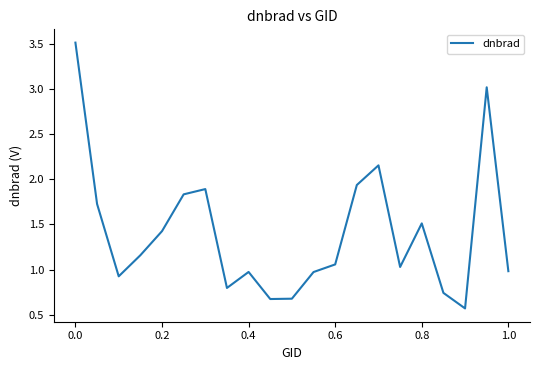

What is the smallest value displayed?

0.6